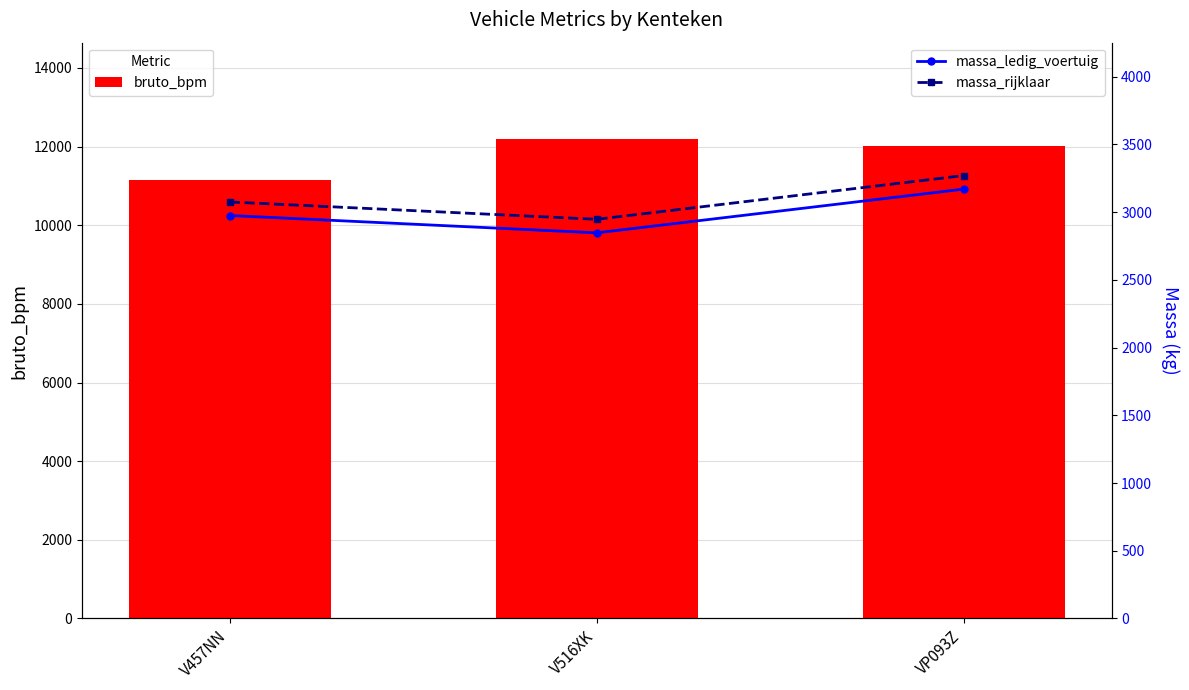

Which series has the largest total across all categories?

bruto_bpm